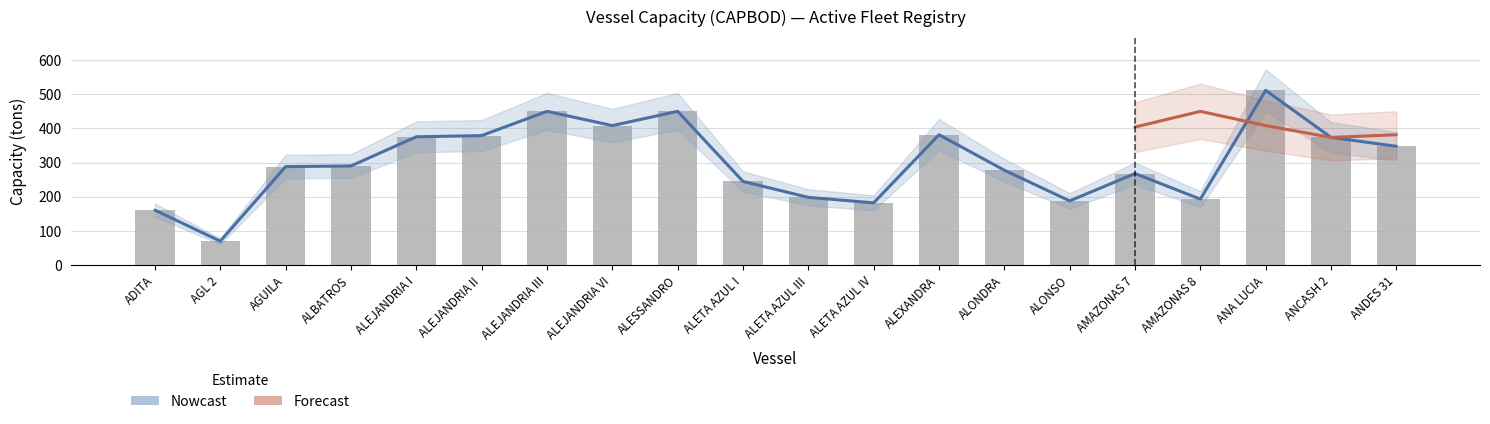

Does the chart contain stacked bars?

No